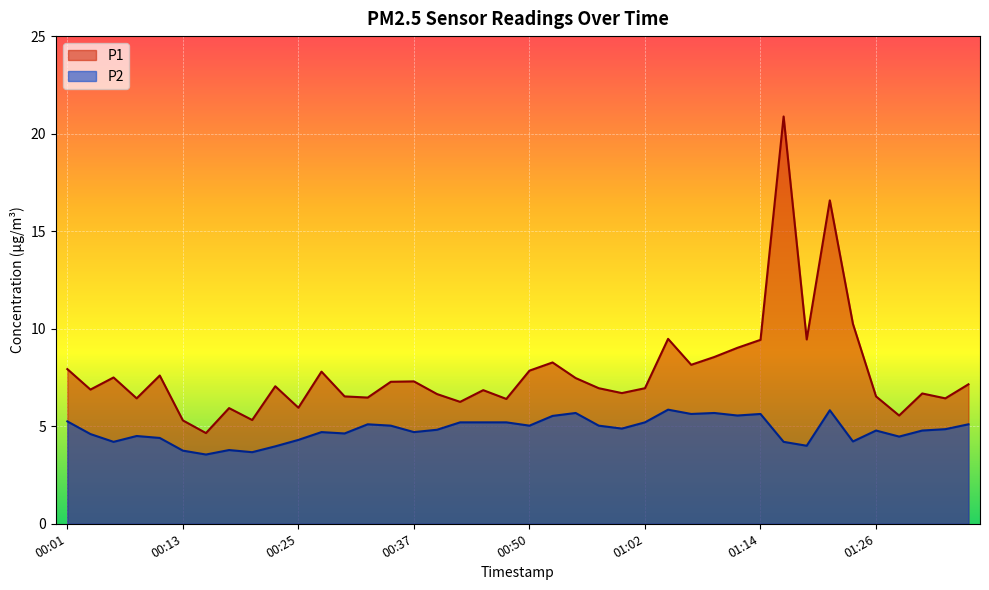

True or false: P2 has a value of 4.2 at 00:06.

True